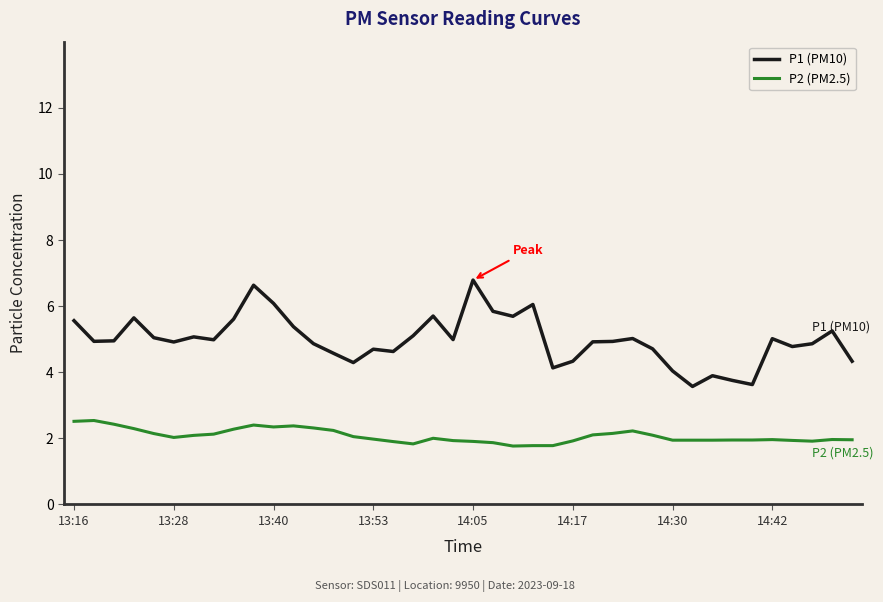

True or false: P1 (PM10) and P2 (PM2.5) cross at least once.

False